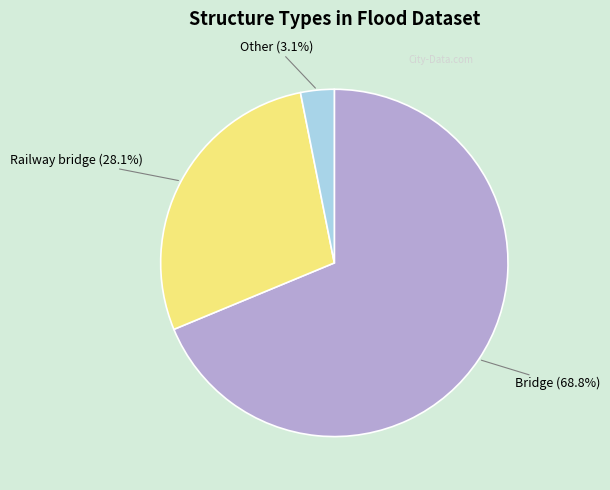

Does any single category account for the majority?

Yes